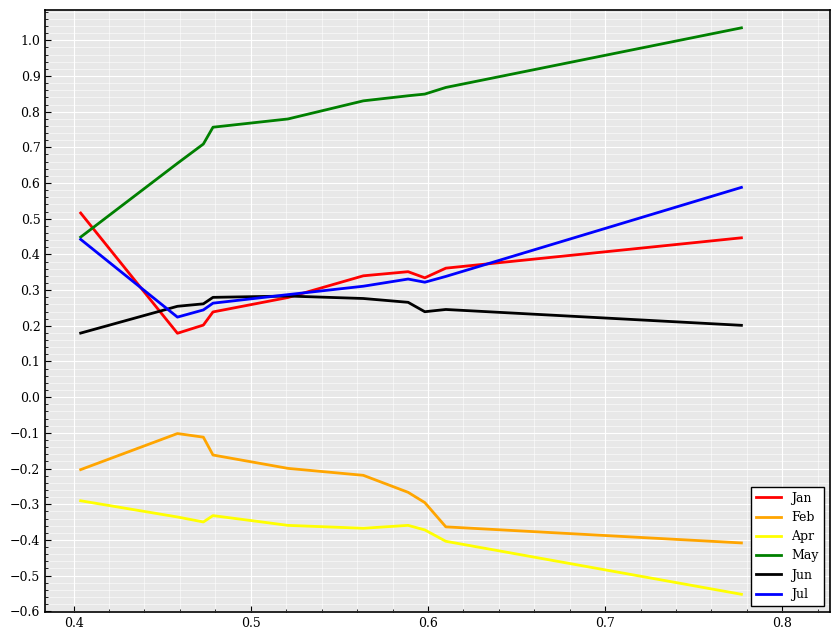

Which series has the largest range (max minus min)?

May